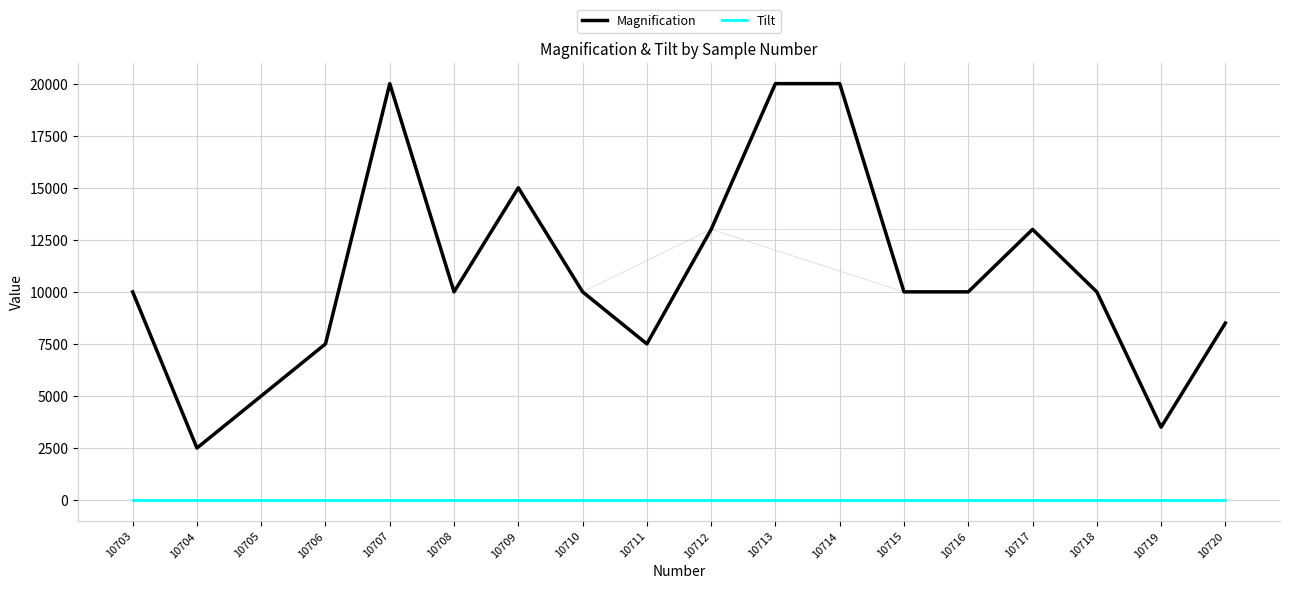

What is the spread (max minus min) of values at 10708?

10000